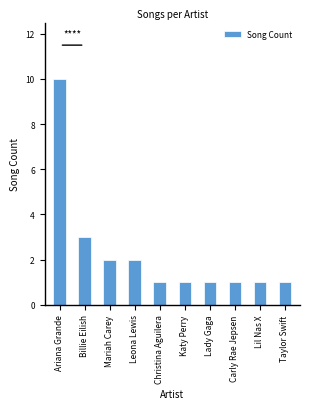

What is the maximum value shown in the chart?

10